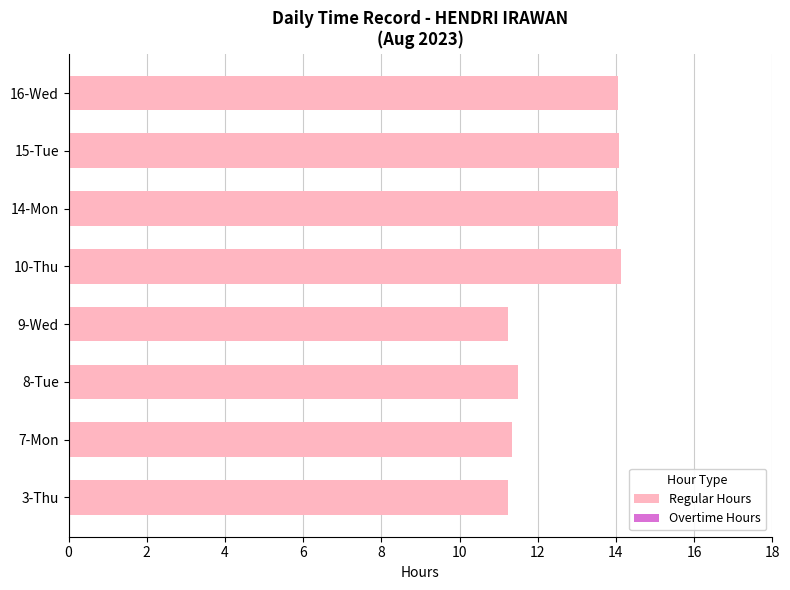

The chart shows a value of 2.9 at 8-Tue. True or false?

False